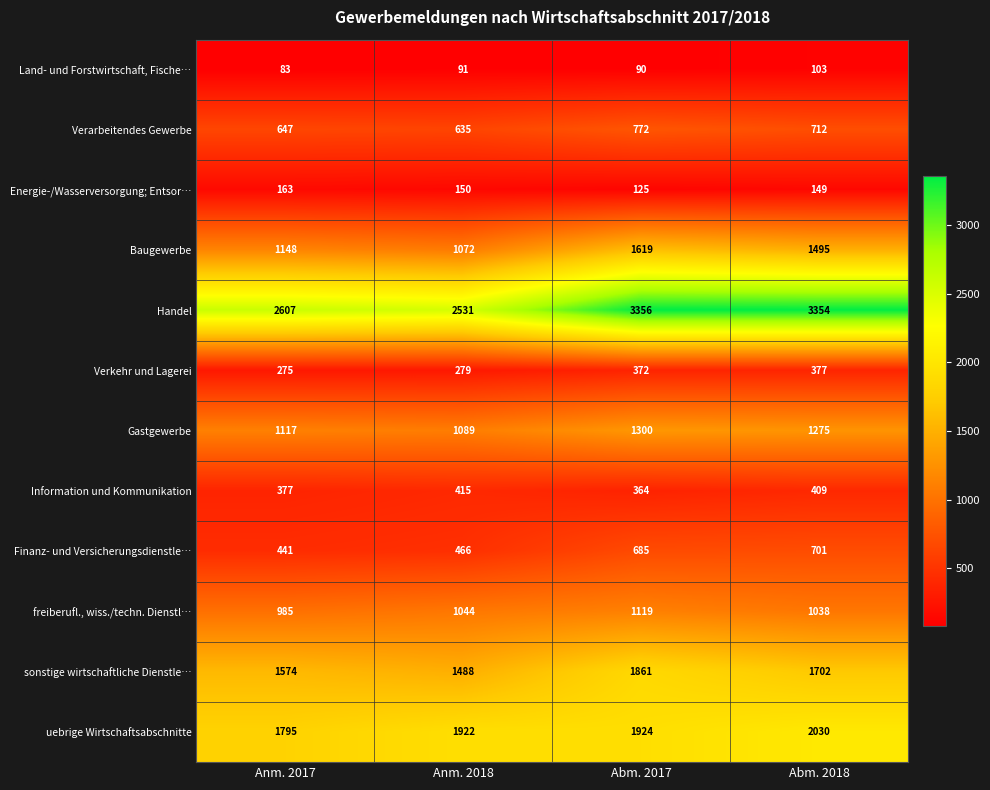

What is the total value across all series at Anm. 2018?

11182